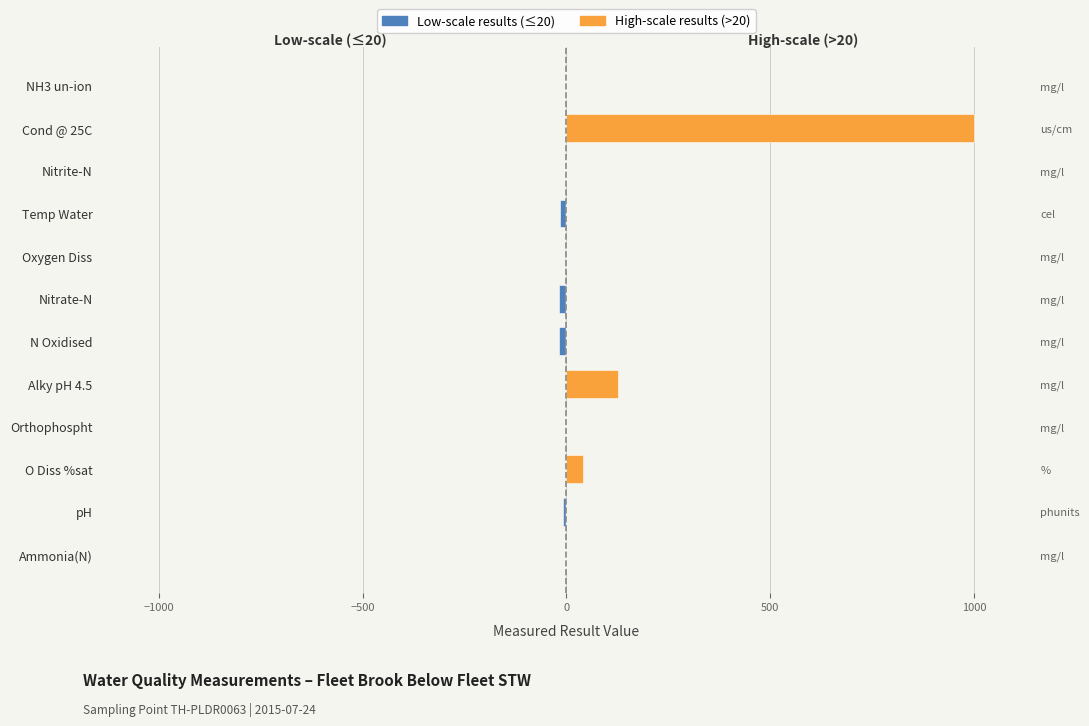

How many groups of bars are there?

12